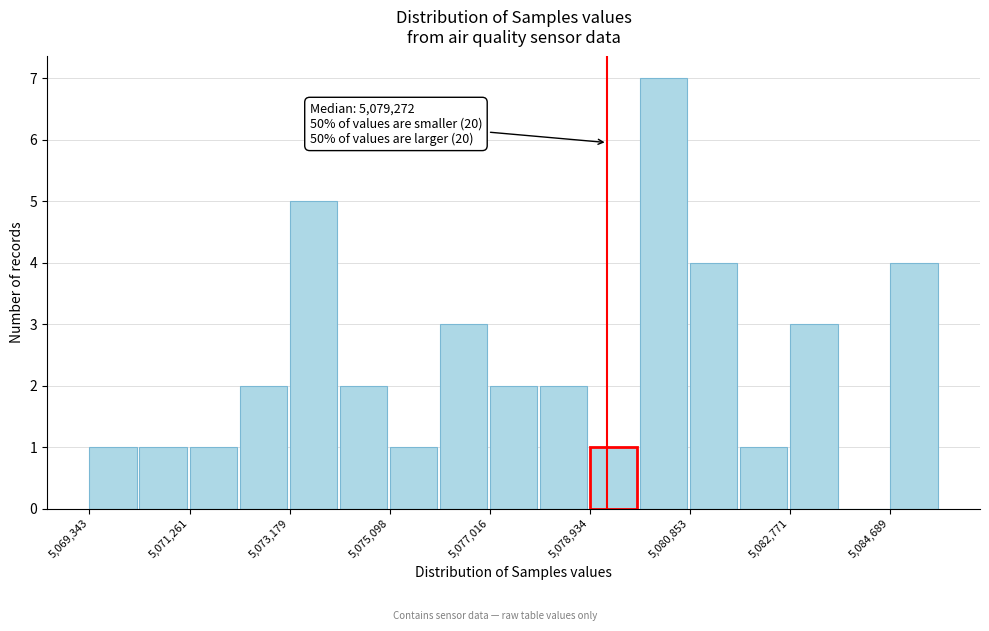

Over which range of the x-axis is the bar tallest?

5079800 to 5080800